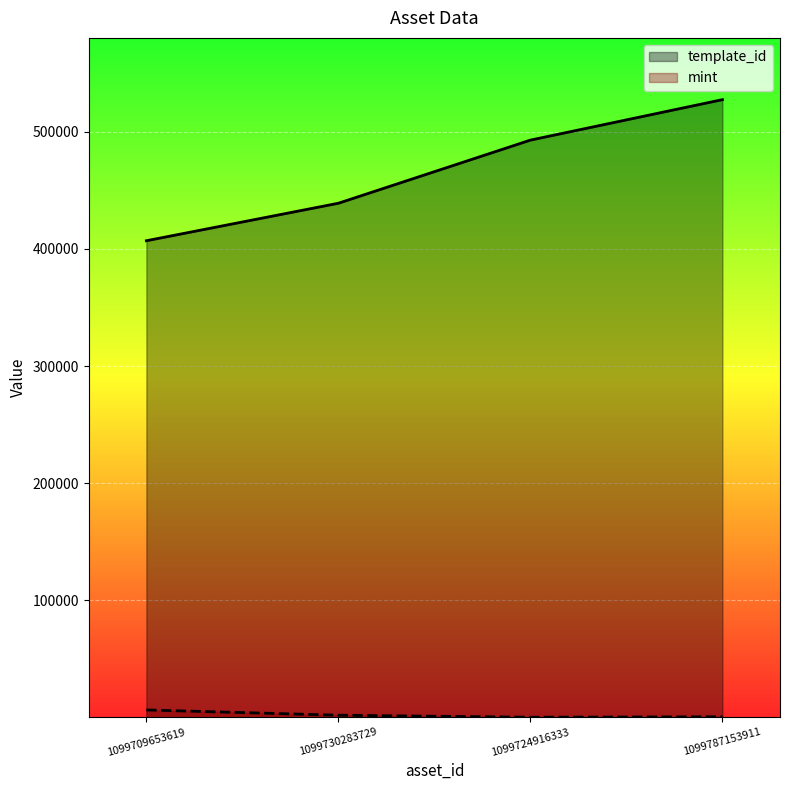

At 1099787153911, list the series in order from largest to smallest.

template_id, mint